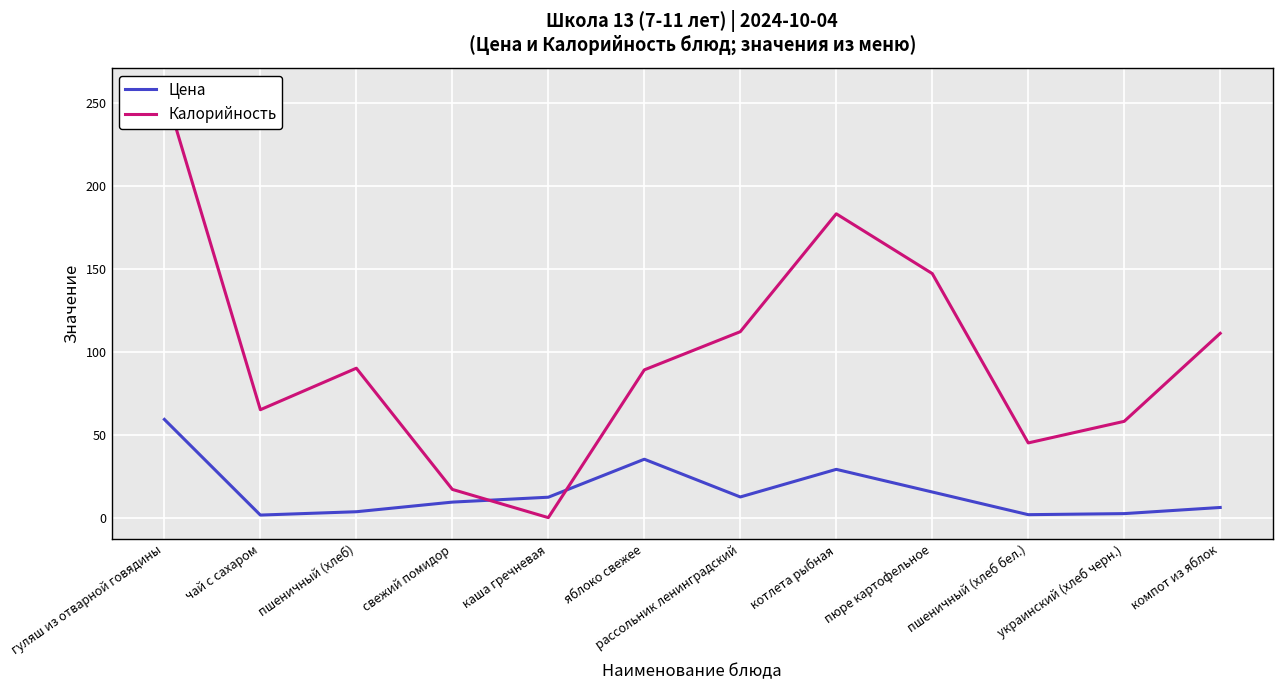

Between чай с сахаром and яблоко свежее, which series saw the biggest shift?

Цена